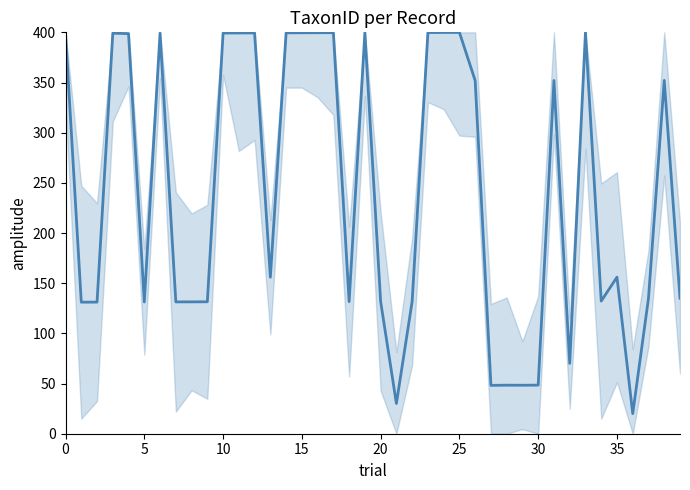

What is the greatest value displayed?

400.0